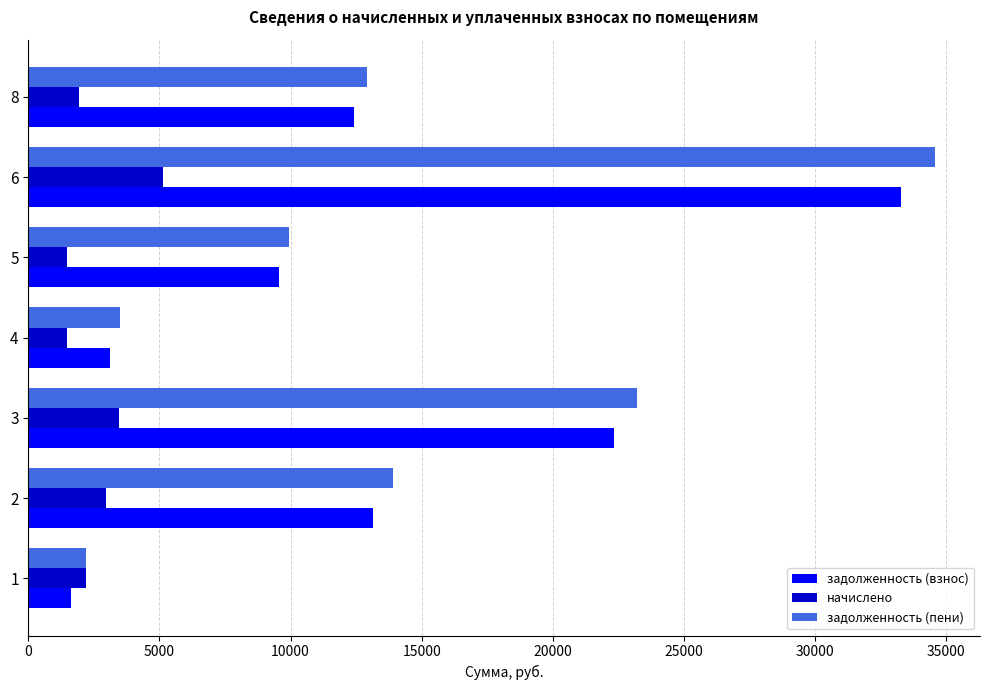

What is the total value across all series at 5?

20971.2